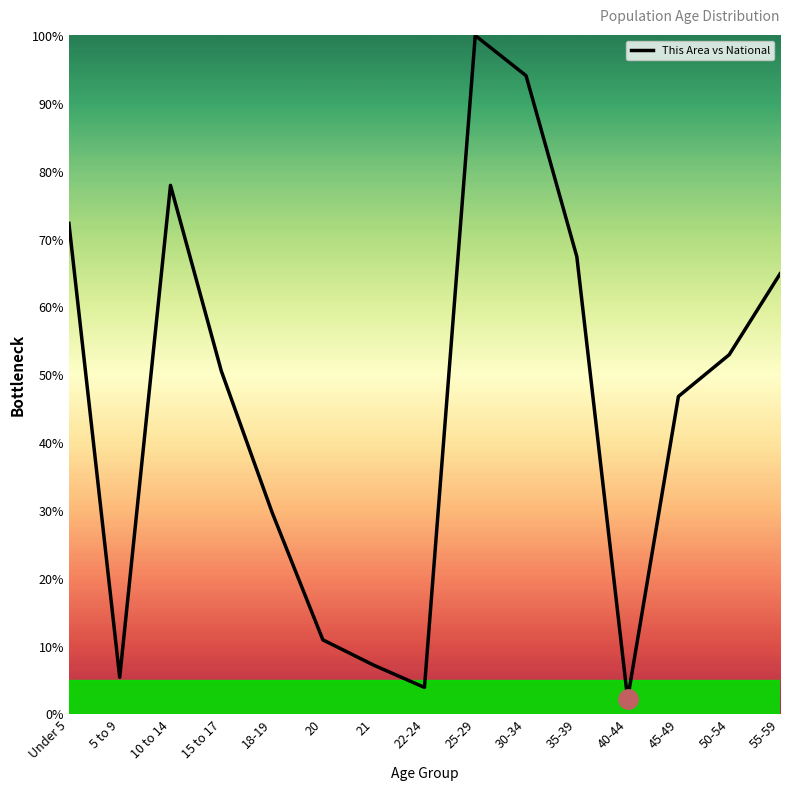

What is the ratio of the value at 22-24 to the value at 40-44?

1.8